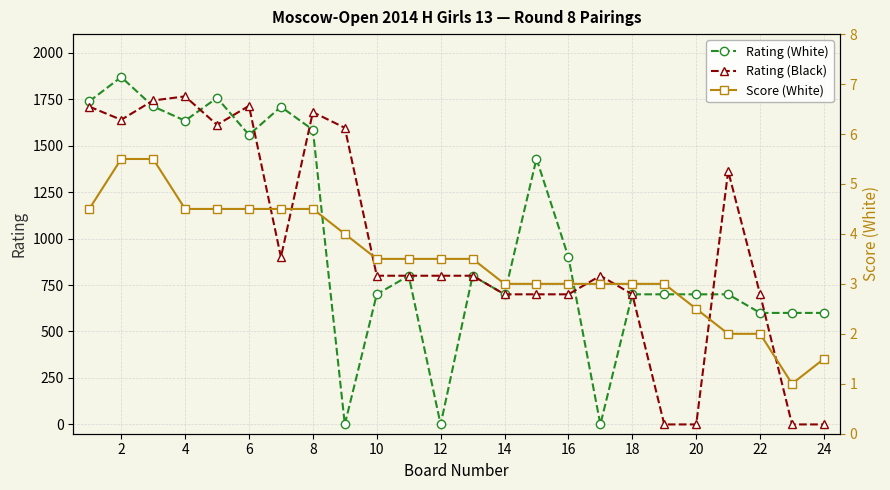

Does the chart display data point markers on the line(s)?

Yes